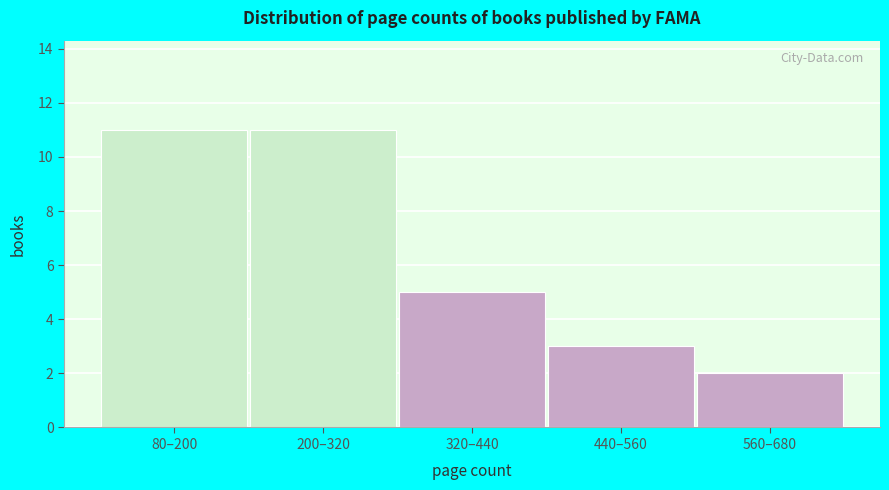

Reading right to left, transcribe all the data shown in this chart.

2	3	5	11	11